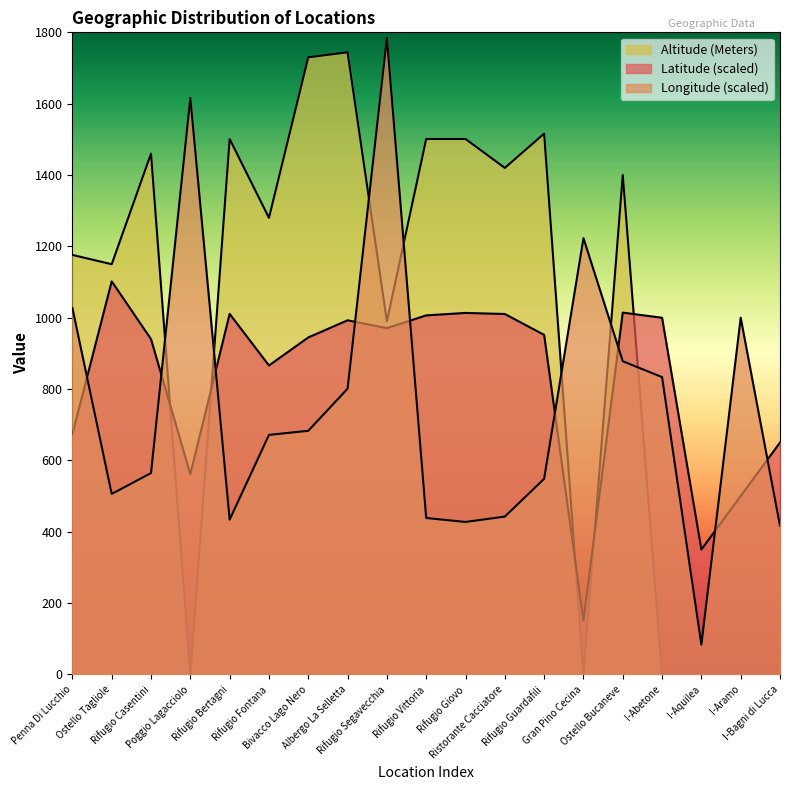

After their last crossing, which series has the higher values: Latitude or Longitude?

Latitude